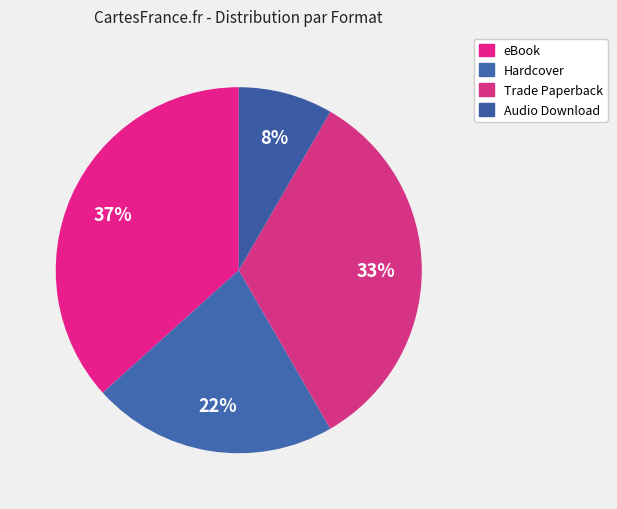

Is the sum of Trade Paperback and Audio Download greater than half?

No